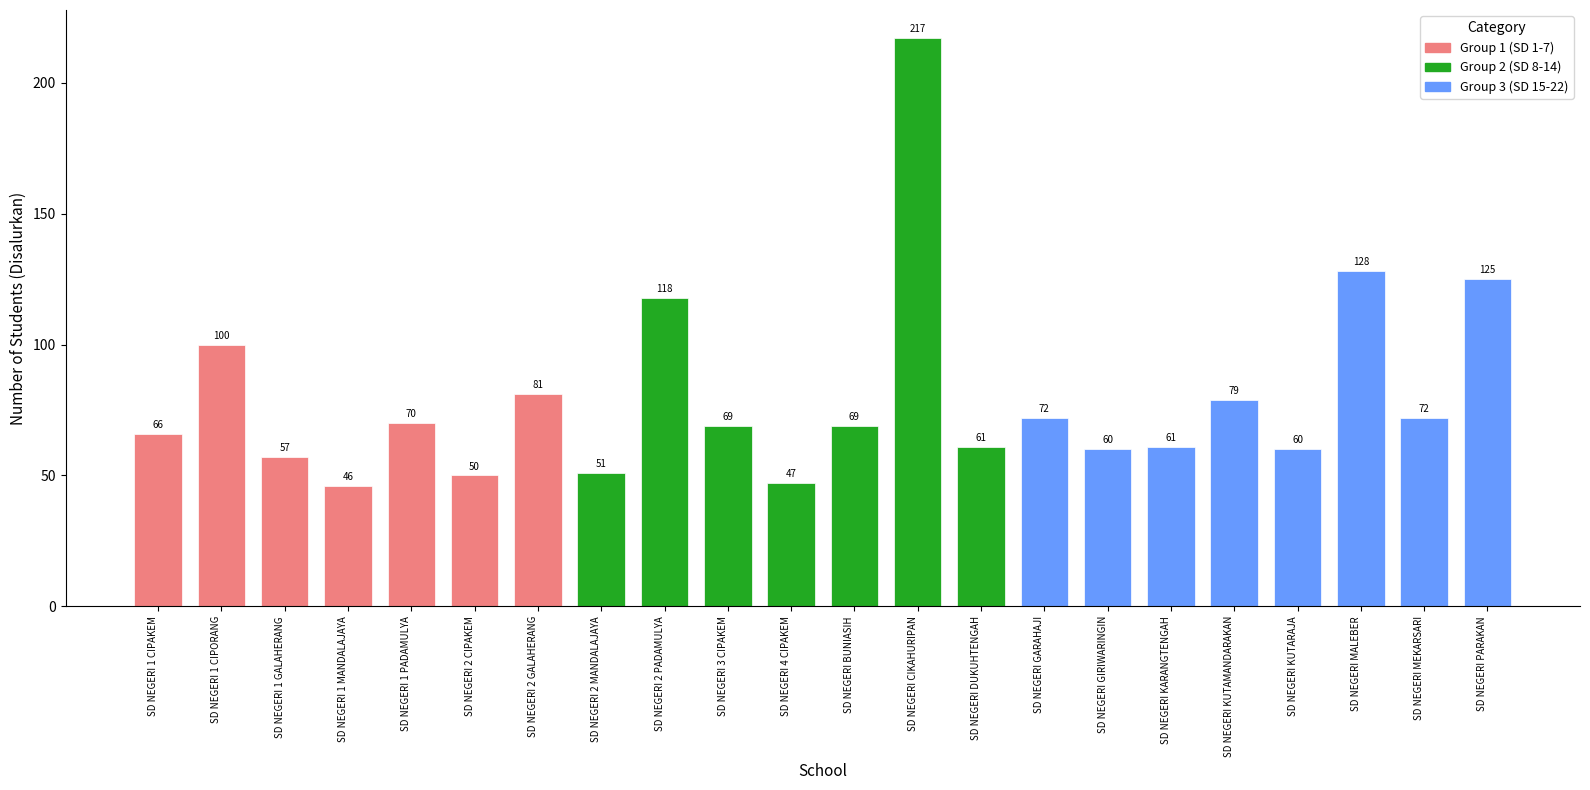

What is the label of the 10th bar from the left?

SD NEGERI 3 CIPAKEM